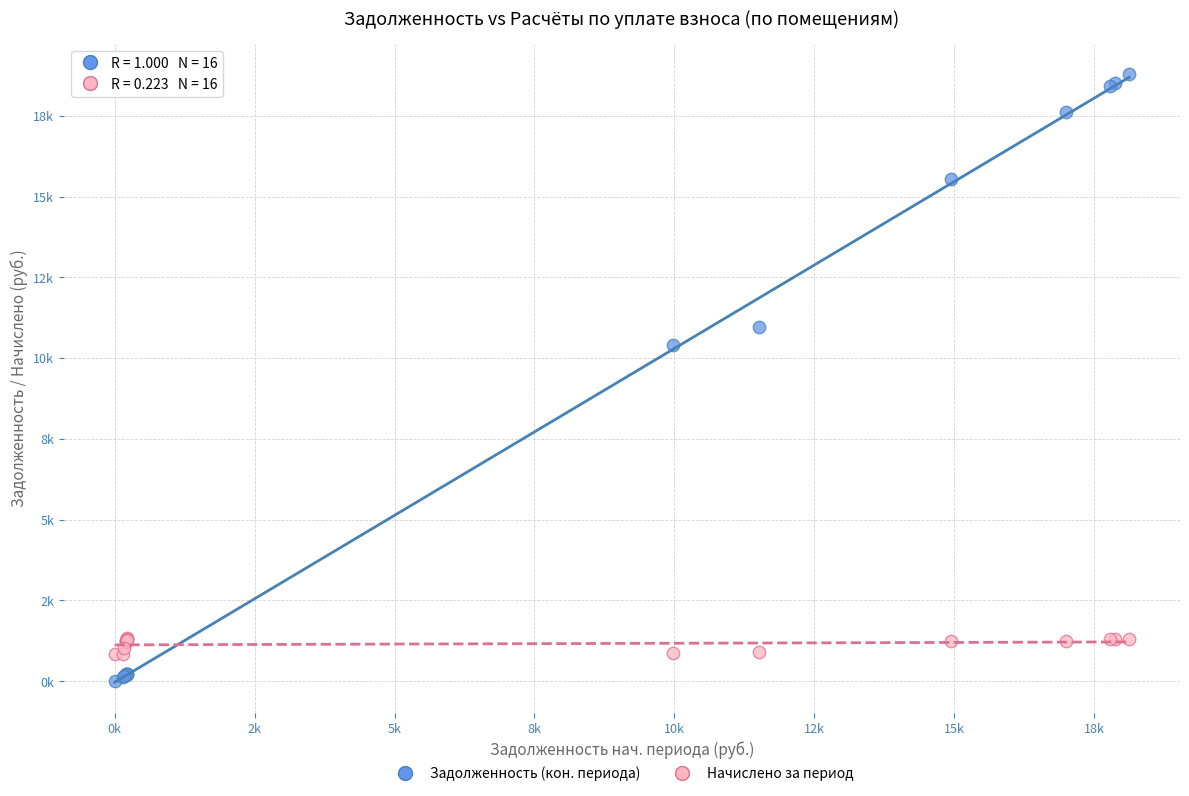

What are all the series names shown in the legend?

Задолженность (кон. периода), Начислено за период